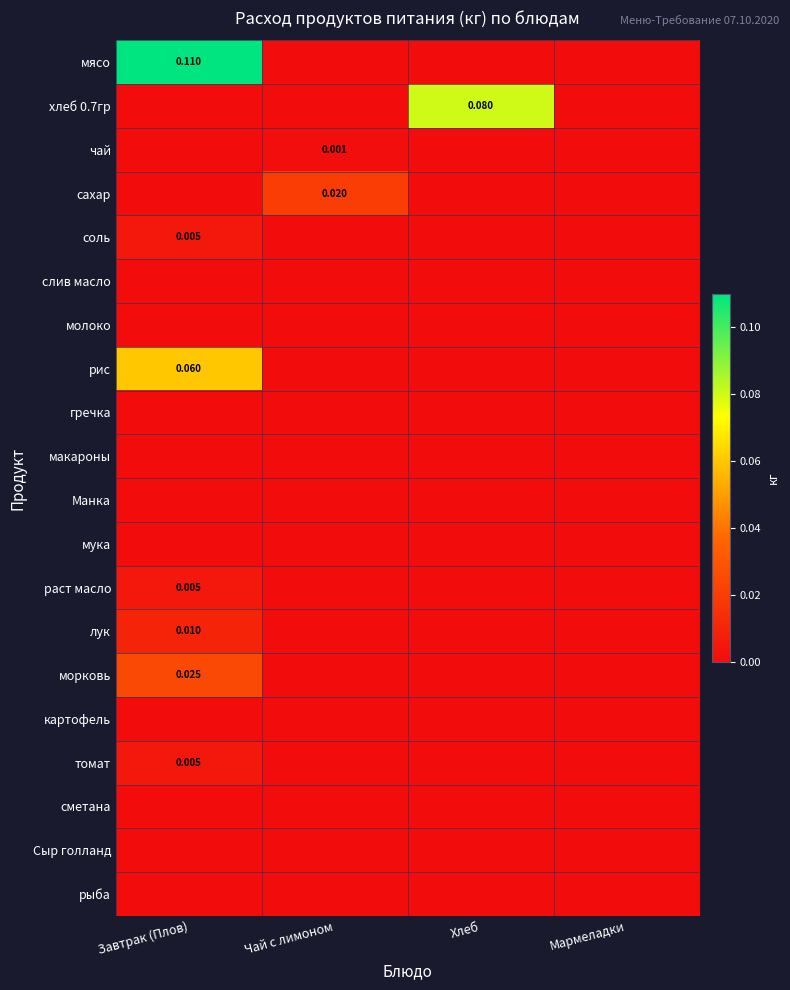

Where is рис nearest to the value 0?

Чай с лимоном